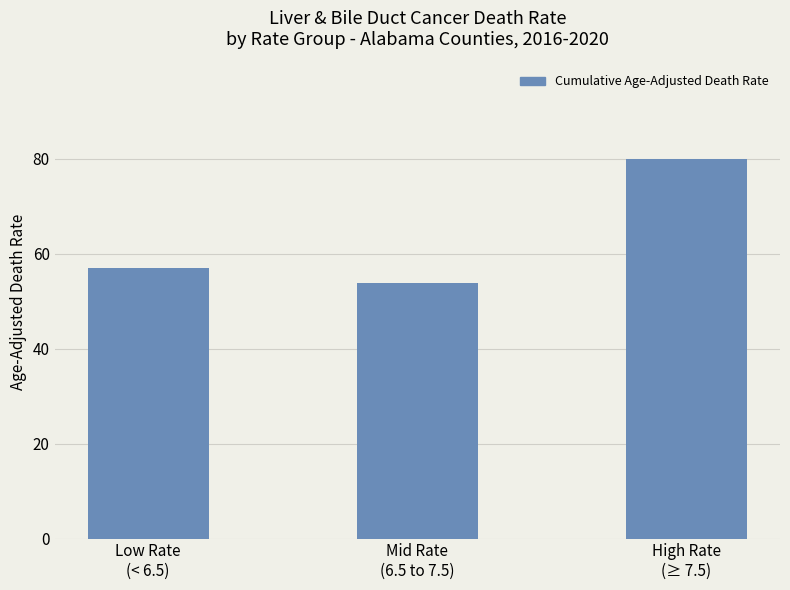

Which label corresponds to the largest value in the chart?

High Rate
(≥ 7.5)